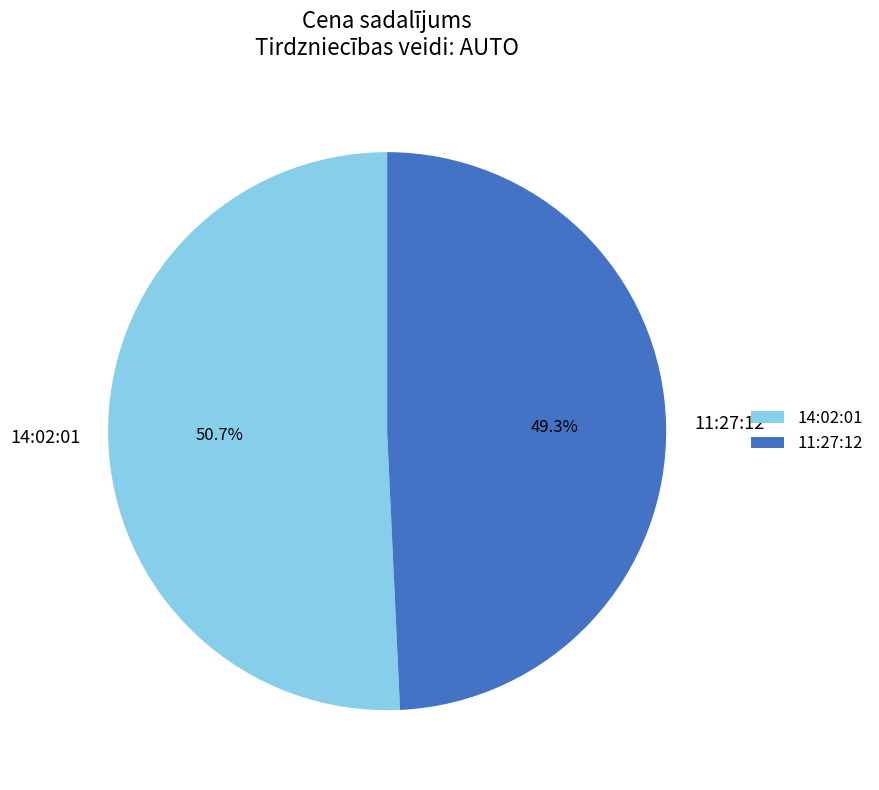

How much of the chart is everything except 11:27:12?

50.7%